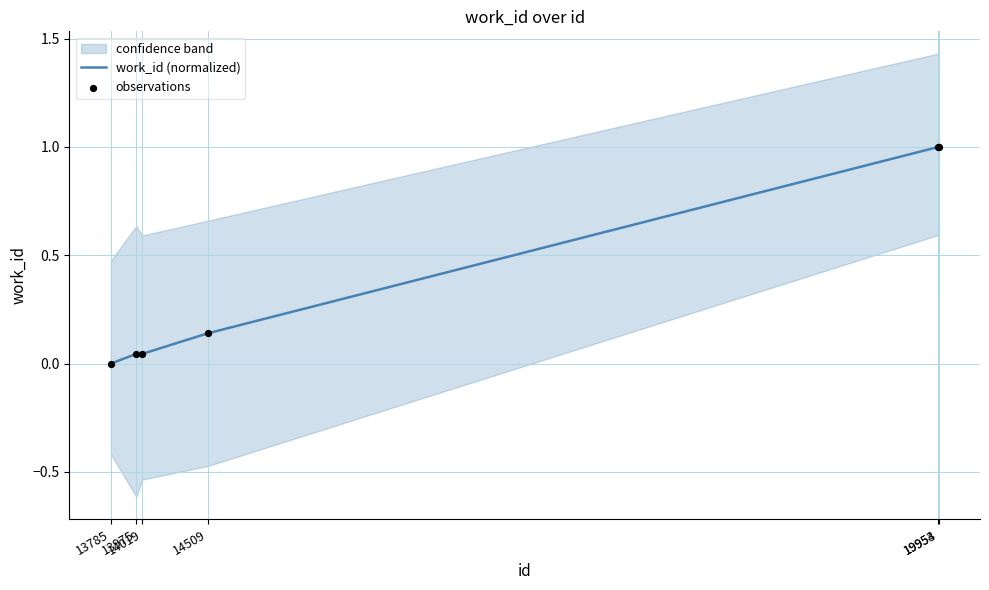

Which series reaches the minimum Y coordinate?

work_id (normalized)